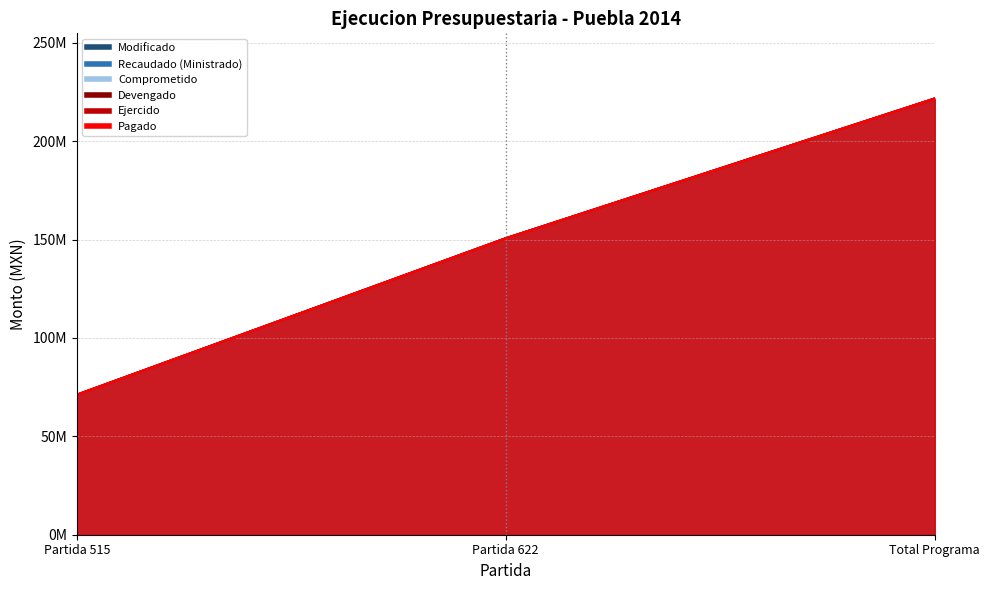

At which label does Comprometido first exceed 150535867?

Total Programa